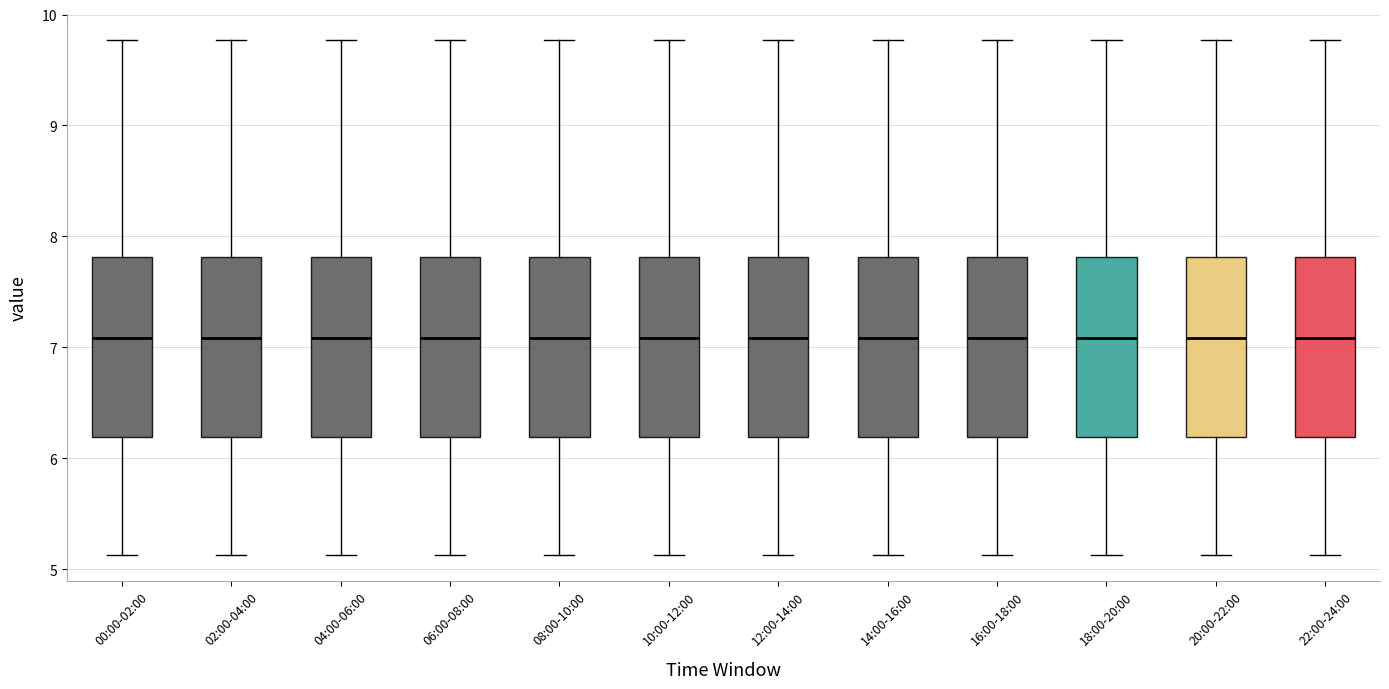

Reading left to right, read every box against the y-axis: the position of its median line, the range the box covers, and the ends of its whiskers. The values are not printed on the chart, so give them approximately, as read against the axis.

00:00-02:00: median 7.1, box 6.2 to 7.8, whiskers 5.1 to 9.8
02:00-04:00: median 7.1, box 6.2 to 7.8, whiskers 5.1 to 9.8
04:00-06:00: median 7.1, box 6.2 to 7.8, whiskers 5.1 to 9.8
06:00-08:00: median 7.1, box 6.2 to 7.8, whiskers 5.1 to 9.8
08:00-10:00: median 7.1, box 6.2 to 7.8, whiskers 5.1 to 9.8
10:00-12:00: median 7.1, box 6.2 to 7.8, whiskers 5.1 to 9.8
12:00-14:00: median 7.1, box 6.2 to 7.8, whiskers 5.1 to 9.8
14:00-16:00: median 7.1, box 6.2 to 7.8, whiskers 5.1 to 9.8
16:00-18:00: median 7.1, box 6.2 to 7.8, whiskers 5.1 to 9.8
18:00-20:00: median 7.1, box 6.2 to 7.8, whiskers 5.1 to 9.8
20:00-22:00: median 7.1, box 6.2 to 7.8, whiskers 5.1 to 9.8
22:00-24:00: median 7.1, box 6.2 to 7.8, whiskers 5.1 to 9.8